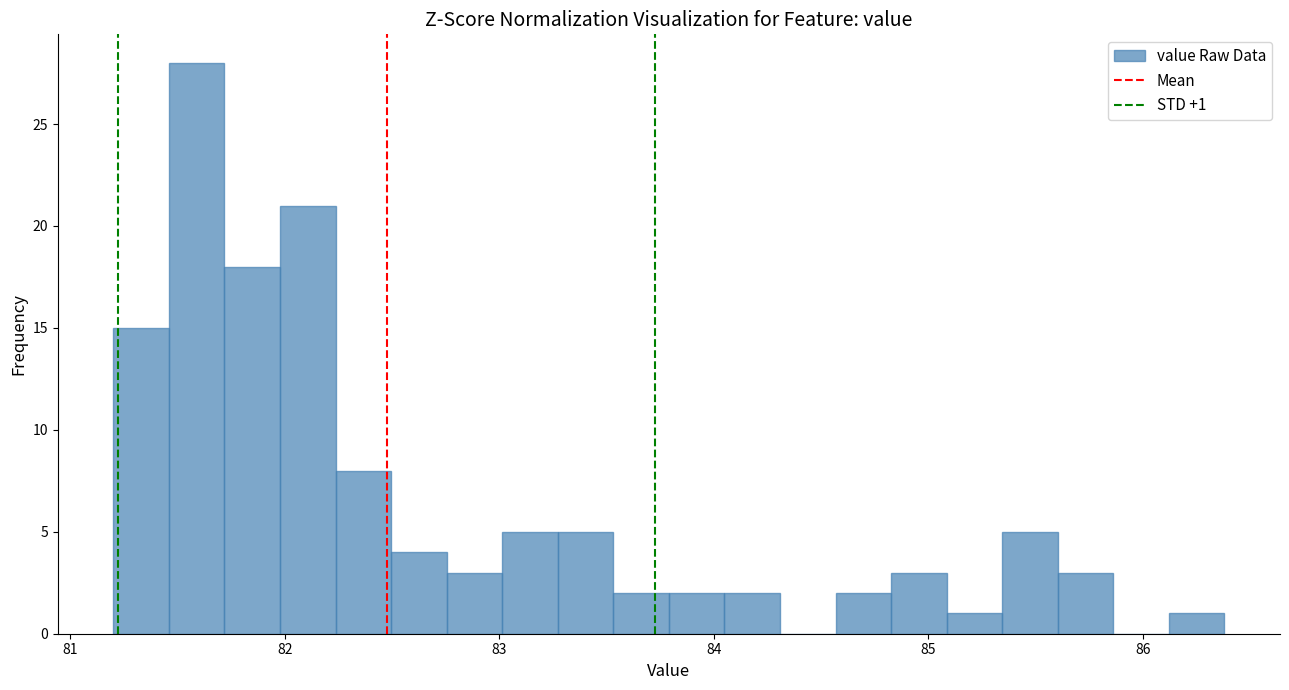

Read against the x-axis, roughly where is the centre of the tallest bar?

81.6